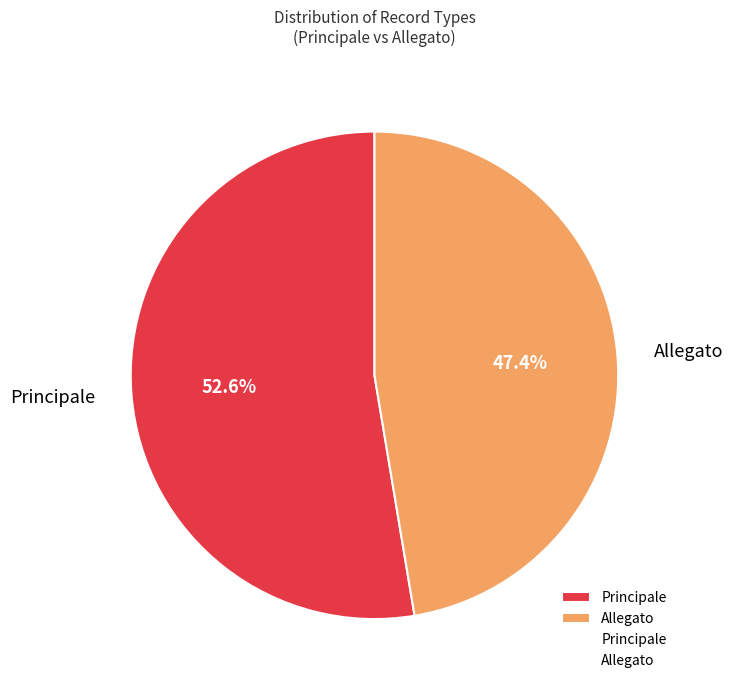

Which category has the smallest portion of the pie?

Allegato